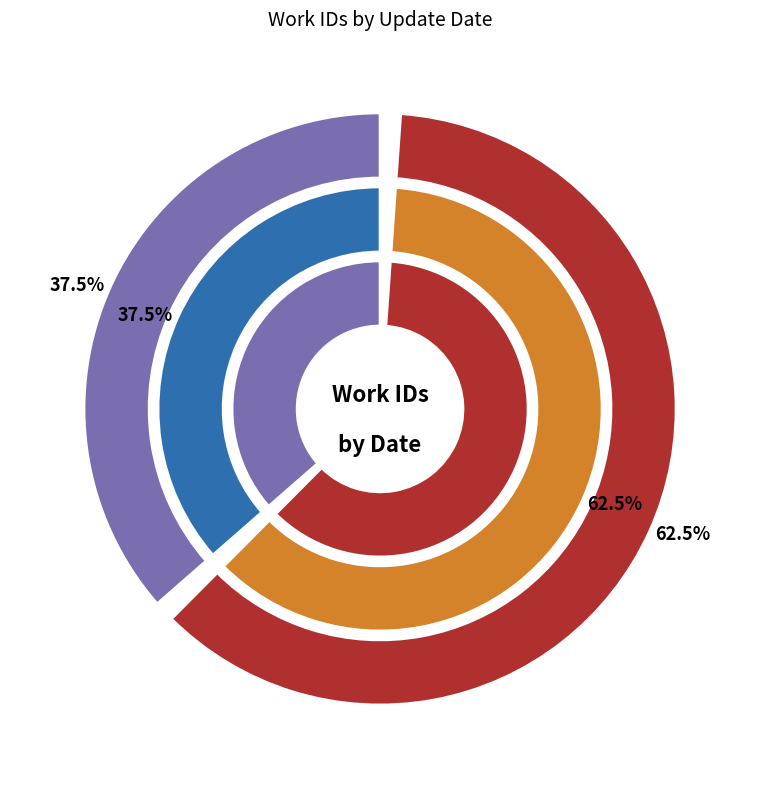

True or false: 2011-05-25 accounts for 51% of the total.

False